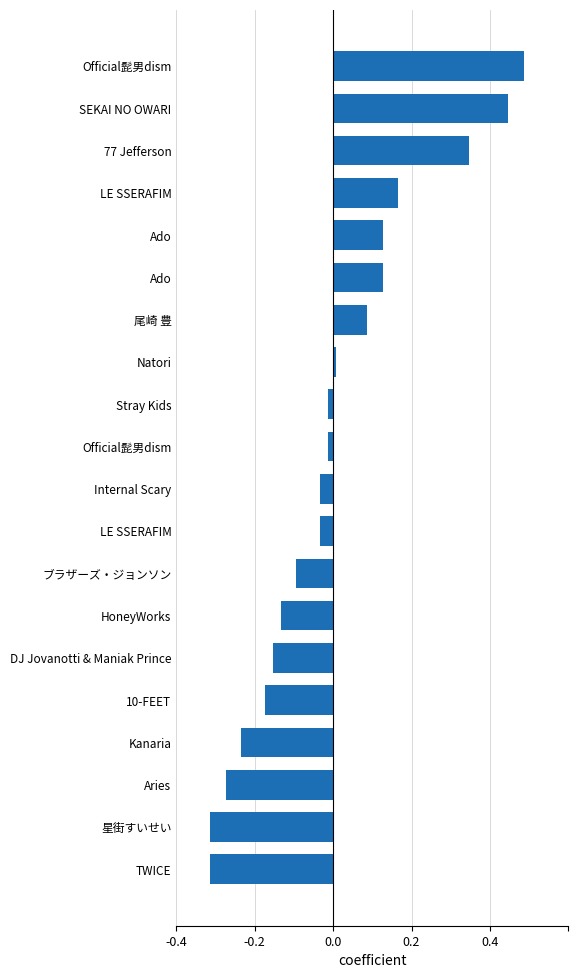

Does the chart contain any negative values?

Yes